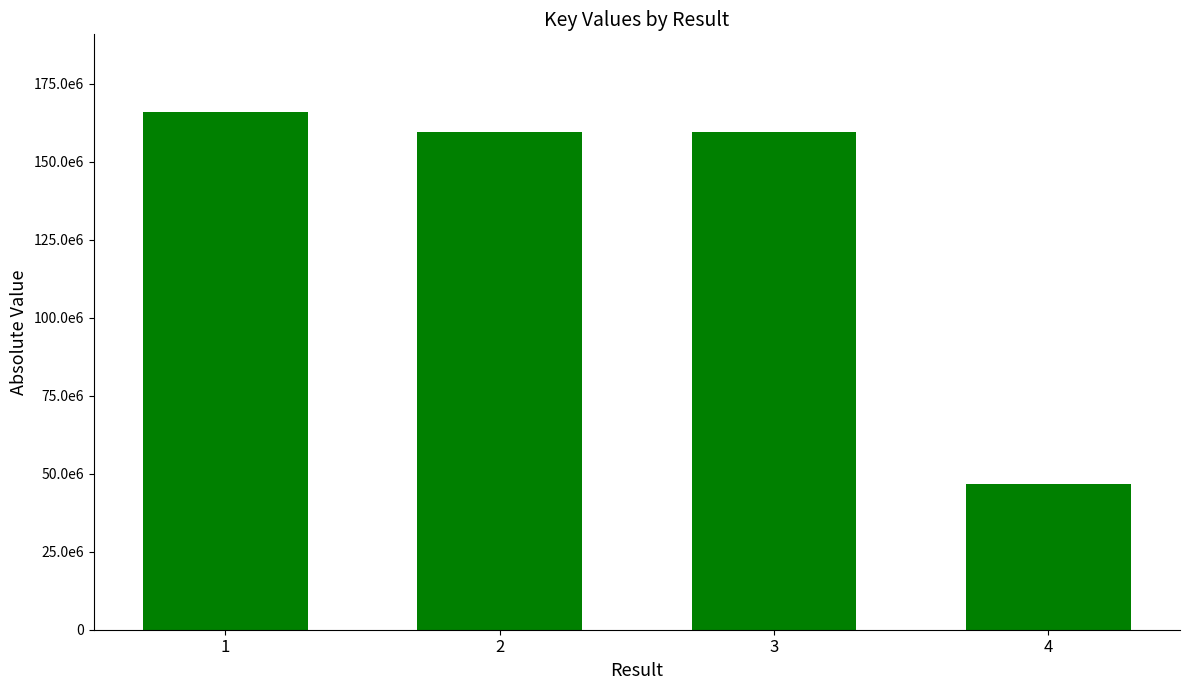

The chart shows a value of 38030347 at 2. True or false?

False